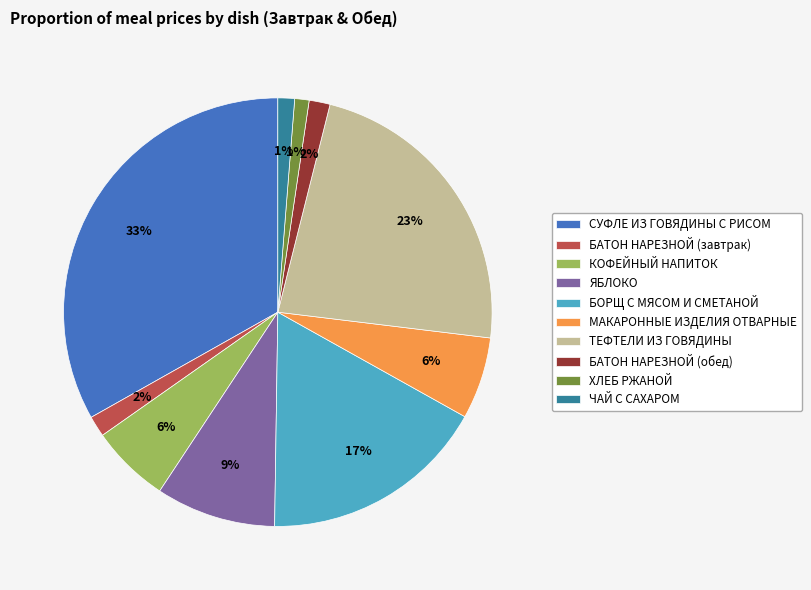

Which slice is the largest?

СУФЛЕ ИЗ ГОВЯДИНЫ С РИСОМ